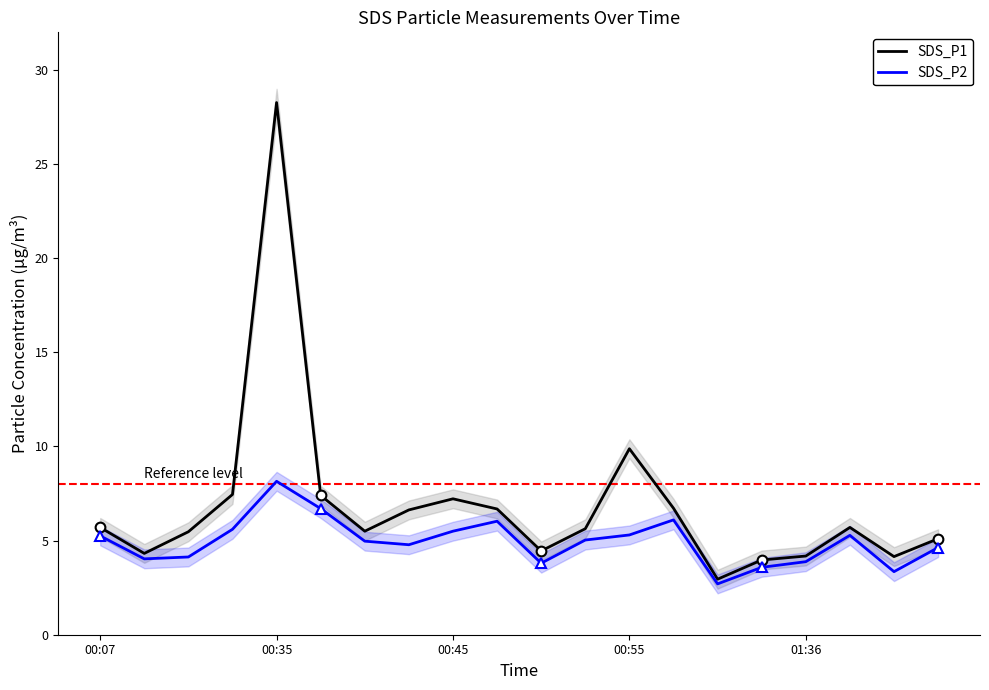

The SDS_P1 series shows 5.7 at 00:07. True or false?

True